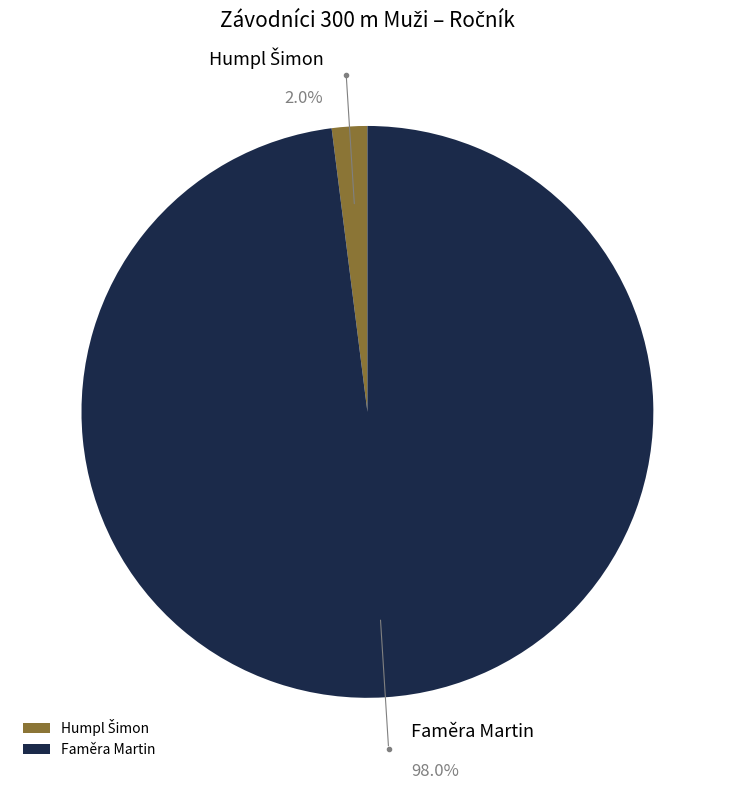

Count the number of slices in the pie.

2